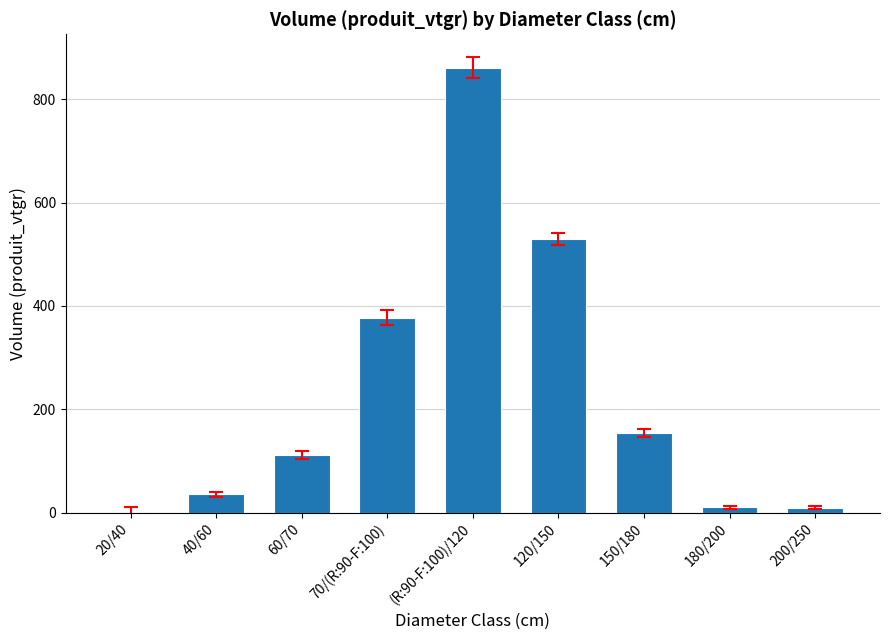

Count the number of values greater than 111.

5